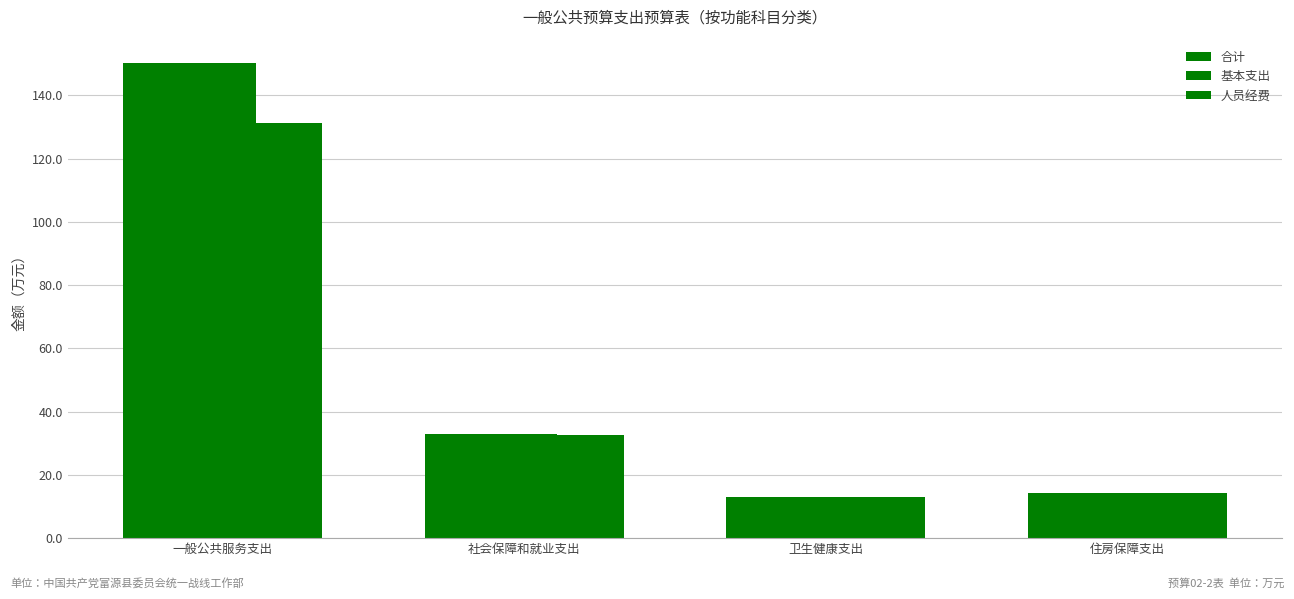

What is the label of the 3rd bar from the left?

卫生健康支出